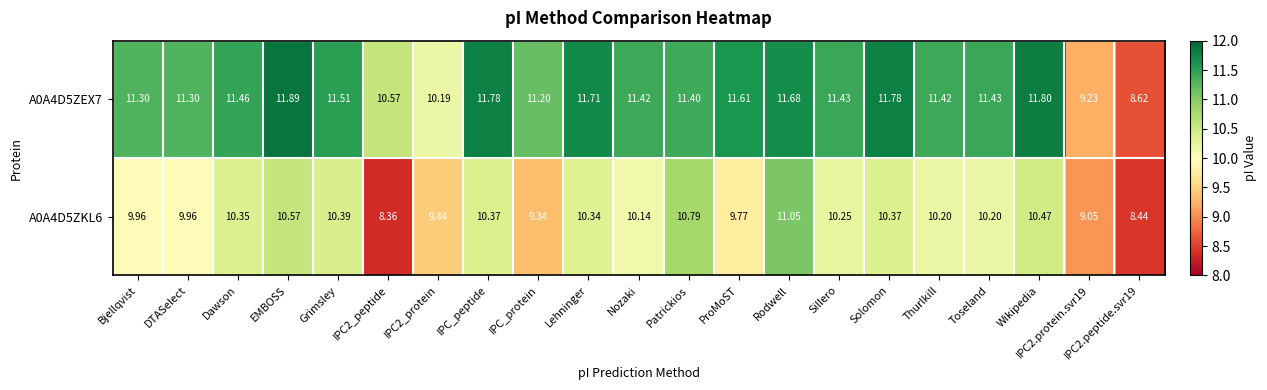

At which category is the sum across all series the highest?

Rodwell